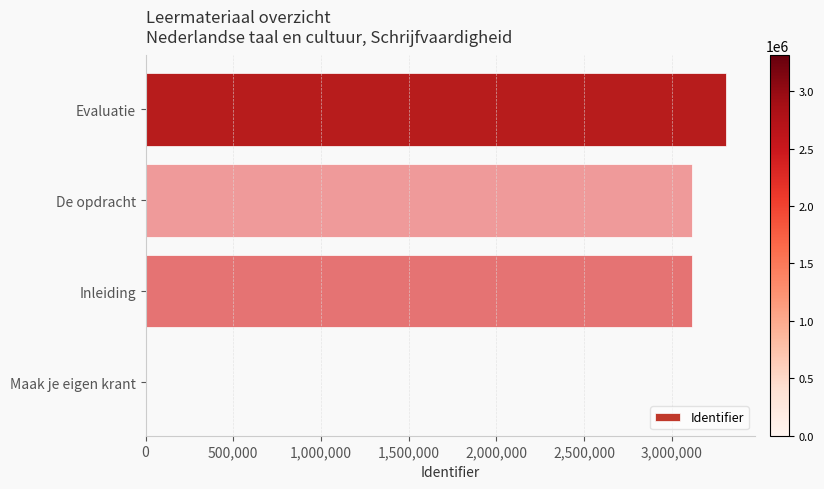

The chart shows a value of 3117366 at Inleiding. True or false?

True